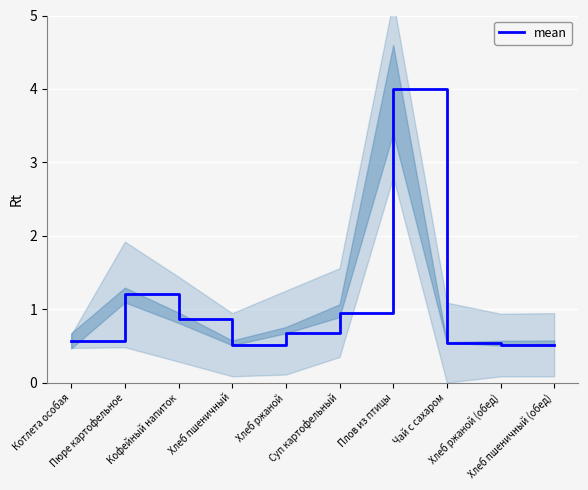

What is the value of the 7th point from the left?

4.0